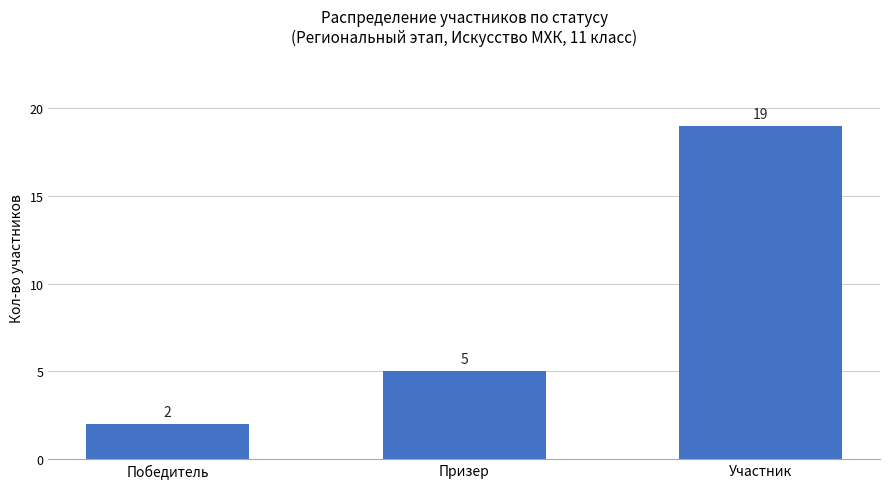

Rank the categories by value from highest to lowest.

Участник, Призер, Победитель